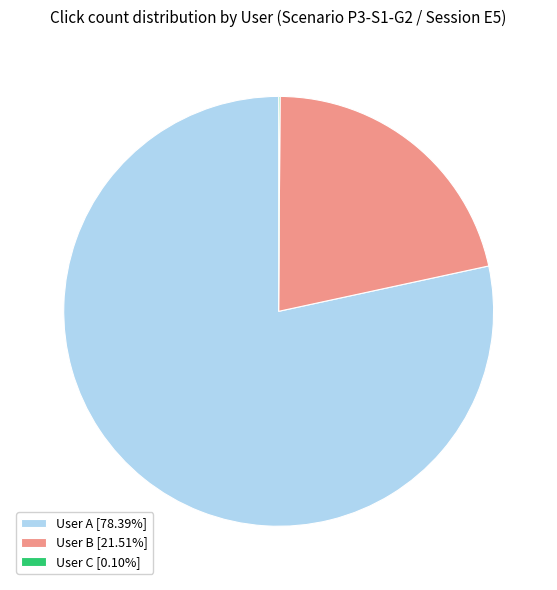

Which has a higher value, User B or User A?

User A